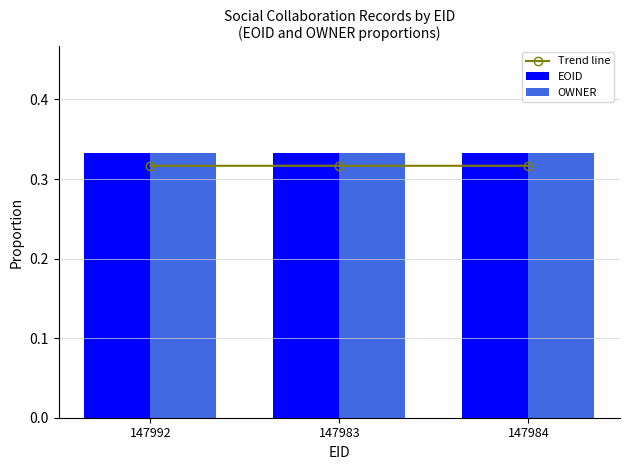

What is the total value across all series at 147983?

1.0